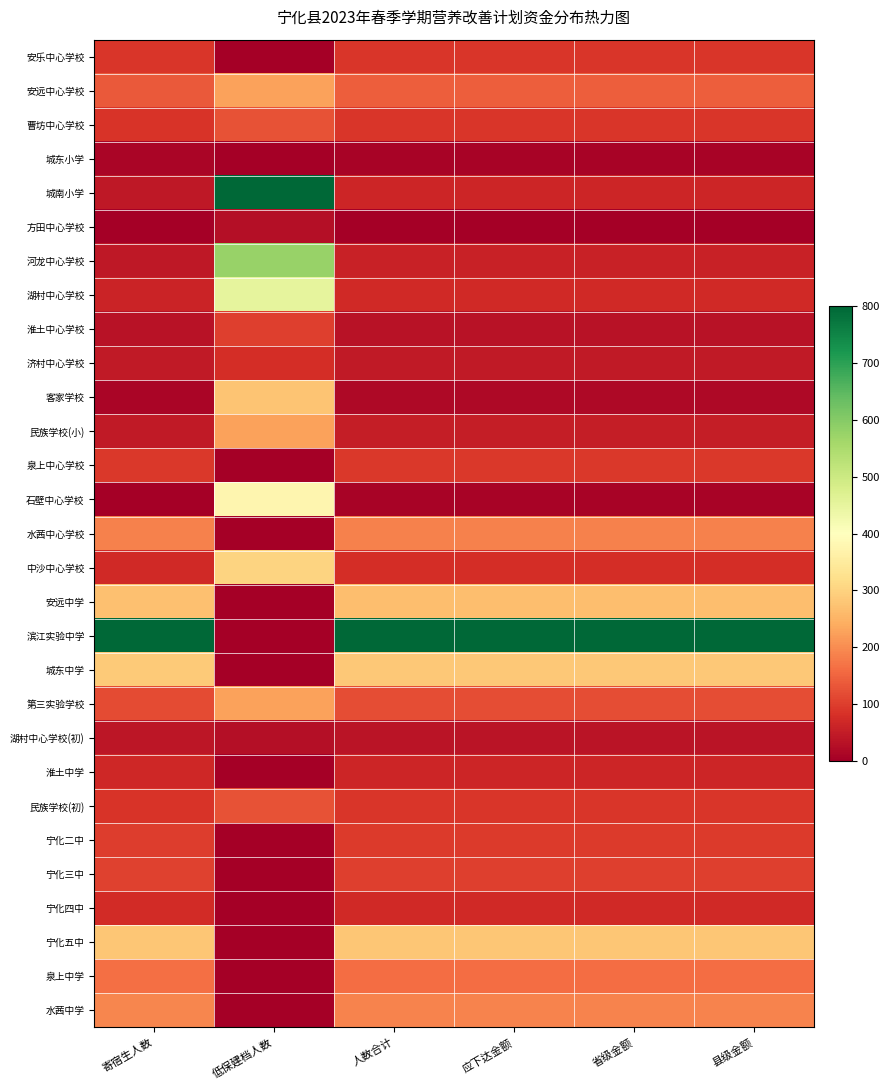

Rank the series by their maximum value, from lowest to highest.

城东小学, 方田中心学校, 湖村中心学校(初), 淮土中学, 宁化四中, 济村中心学校, 安乐中心学校, 泉上中心学校, 宁化二中, 淮土中心学校, 宁化三中, 曹坊中心学校, 民族学校(初), 泉上中学, 水茜中心学校, 水茜中学, 安远中心学校, 民族学校(小), 第三实验学校, 安远中学, 客家学校, 宁化五中, 城东中学, 中沙中心学校, 石壁中心学校, 湖村中心学校, 河龙中心学校, 城南小学, 滨江实验中学